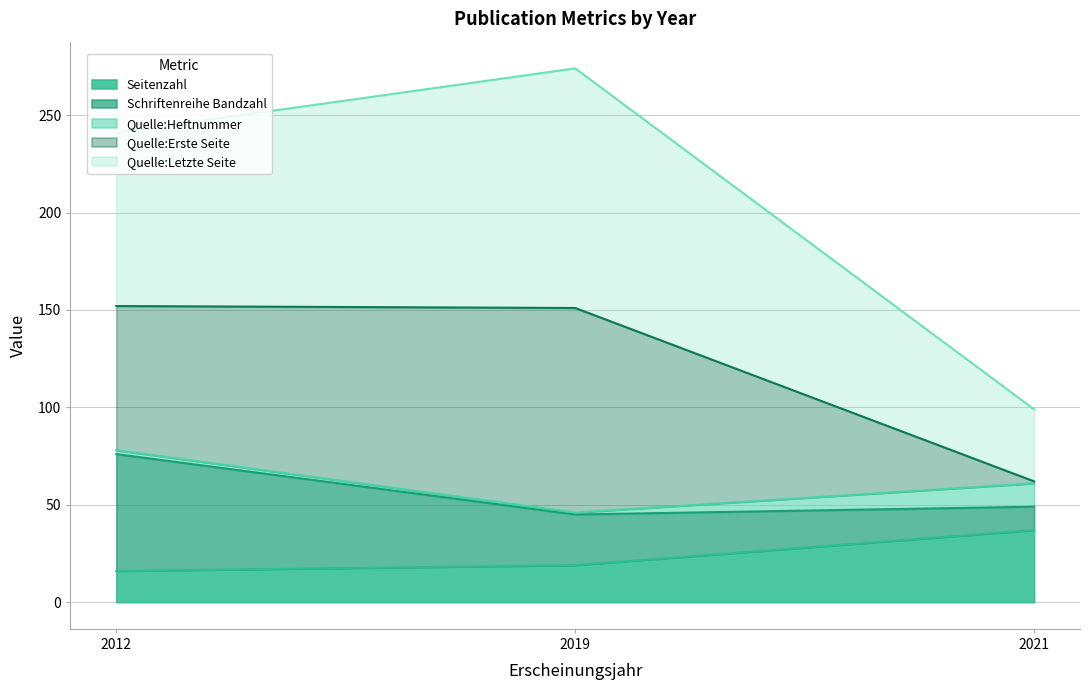

Reading left to right, list the values for the Seitenzahl series.

16	19	37